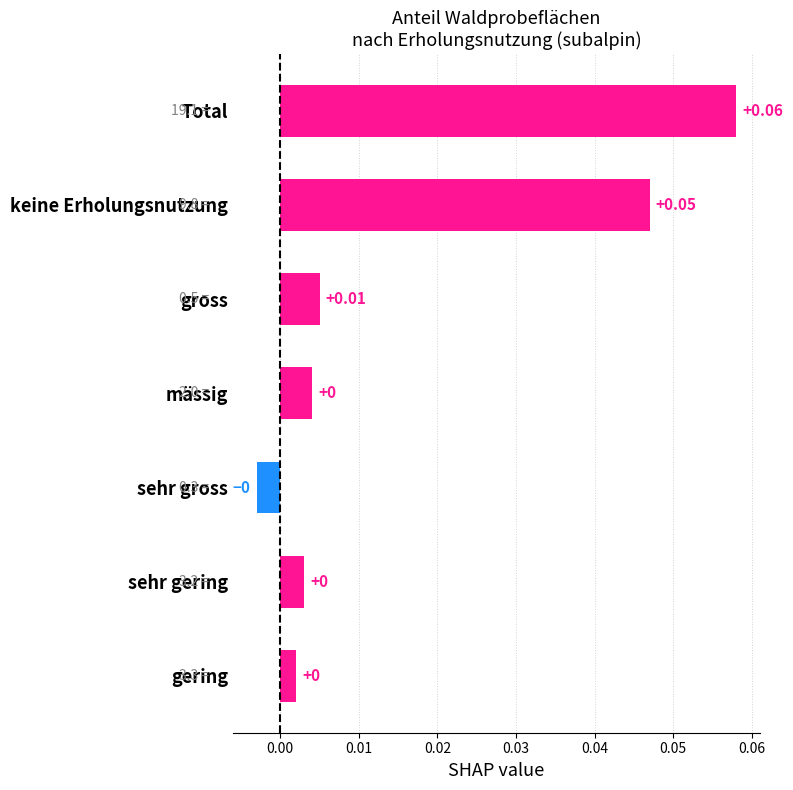

How many data points are less than 0?

1